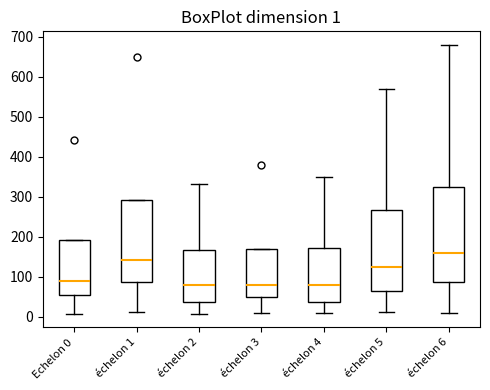

Which box is the tallest, from its lower edge to its upper edge?

échelon 6